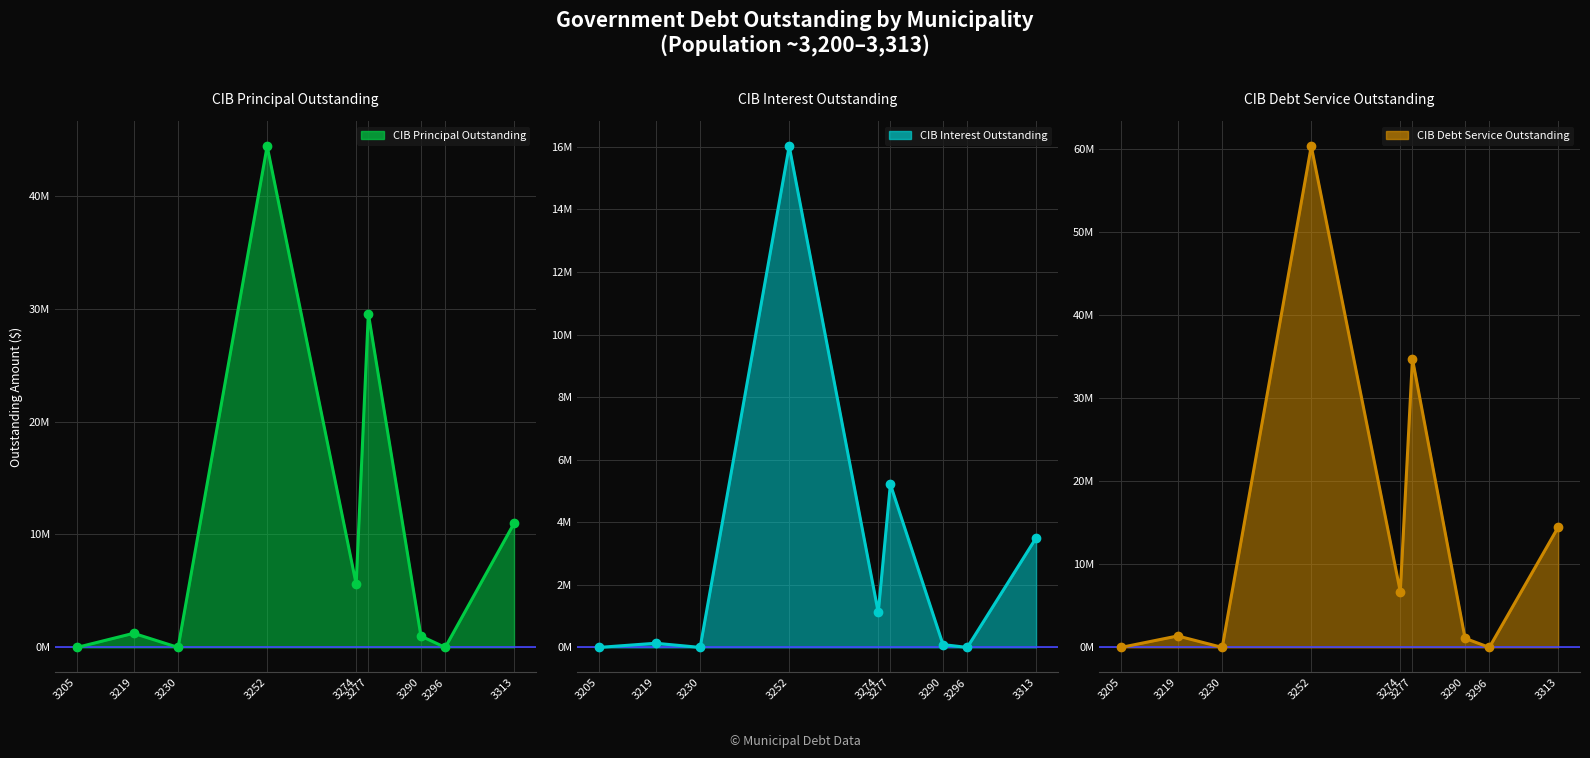

True or false: CIB Debt Service Outstanding and CIB Interest Outstanding intersect in this chart.

False